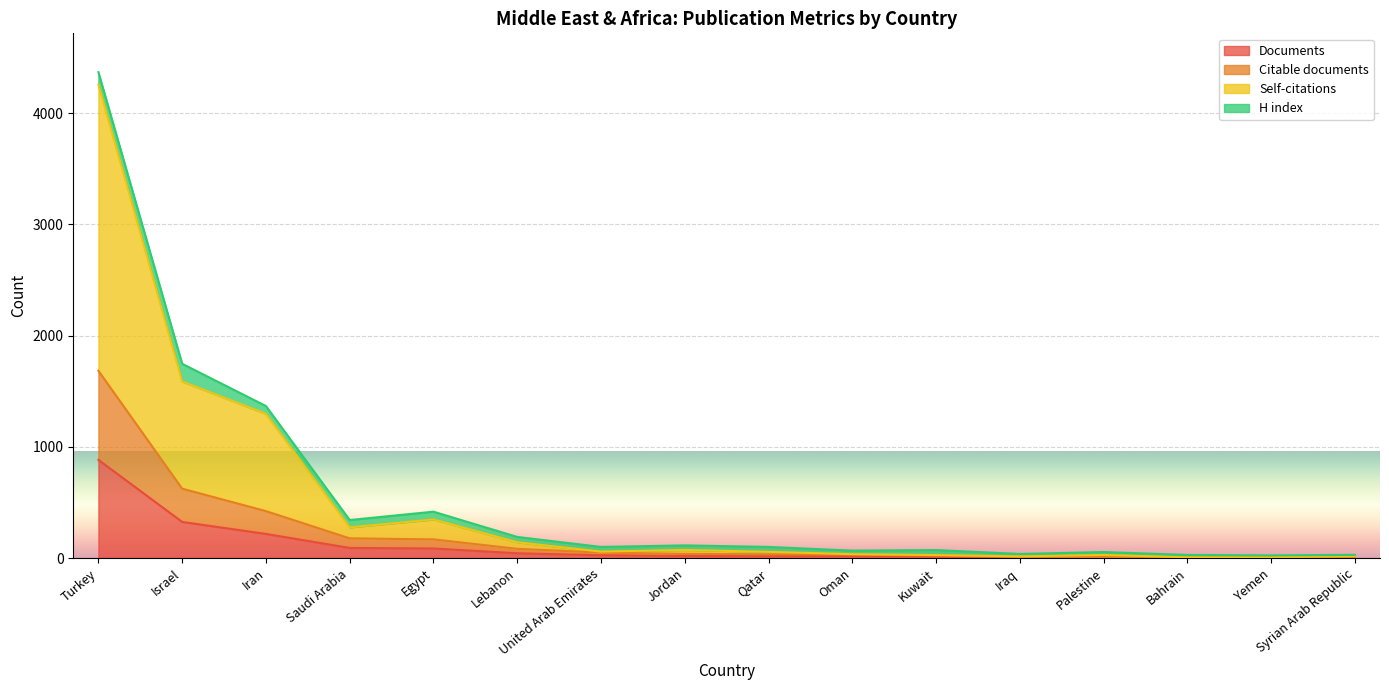

Where does the Self-citations series first go above 58?

Turkey